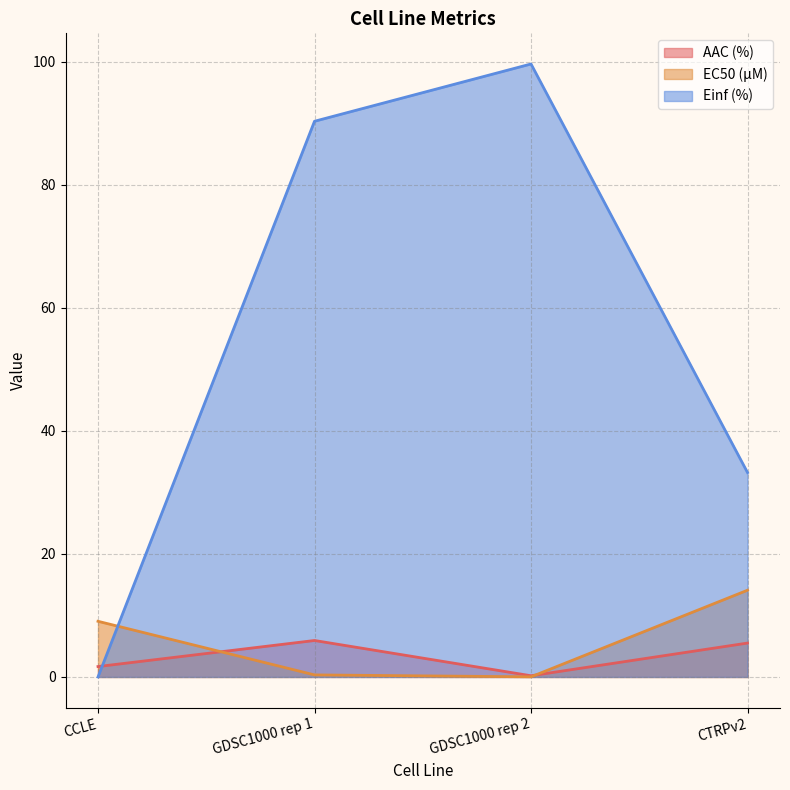

How many values in the AAC (%) series are below 5?

2